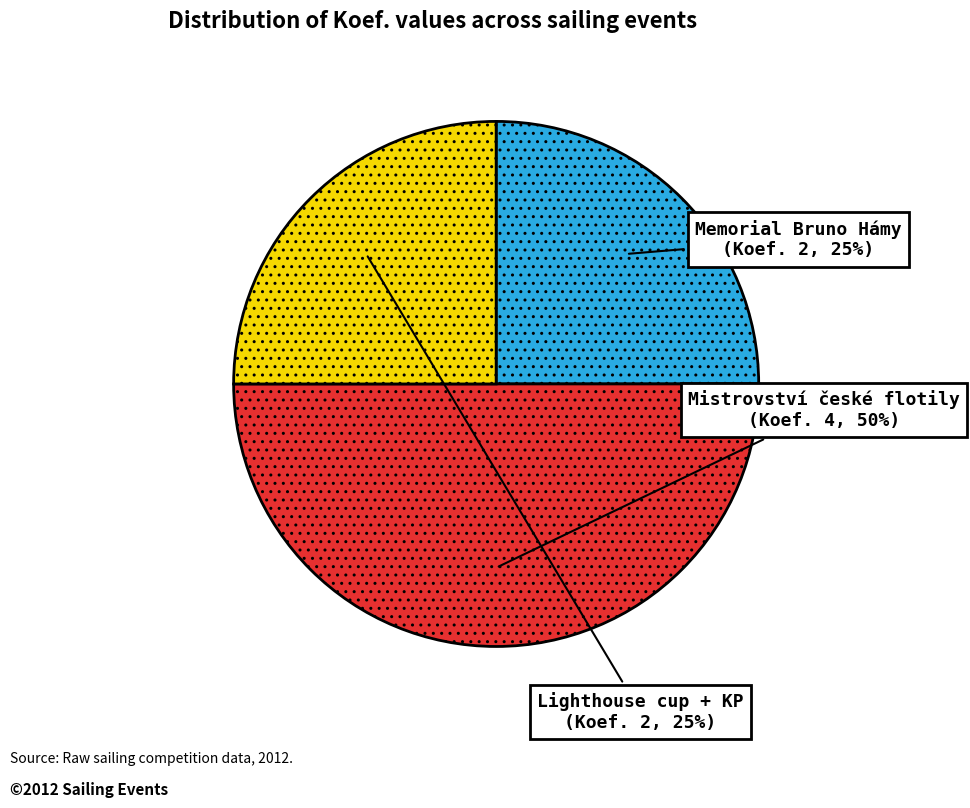

To the nearest percent, what is the average slice percentage?

33%